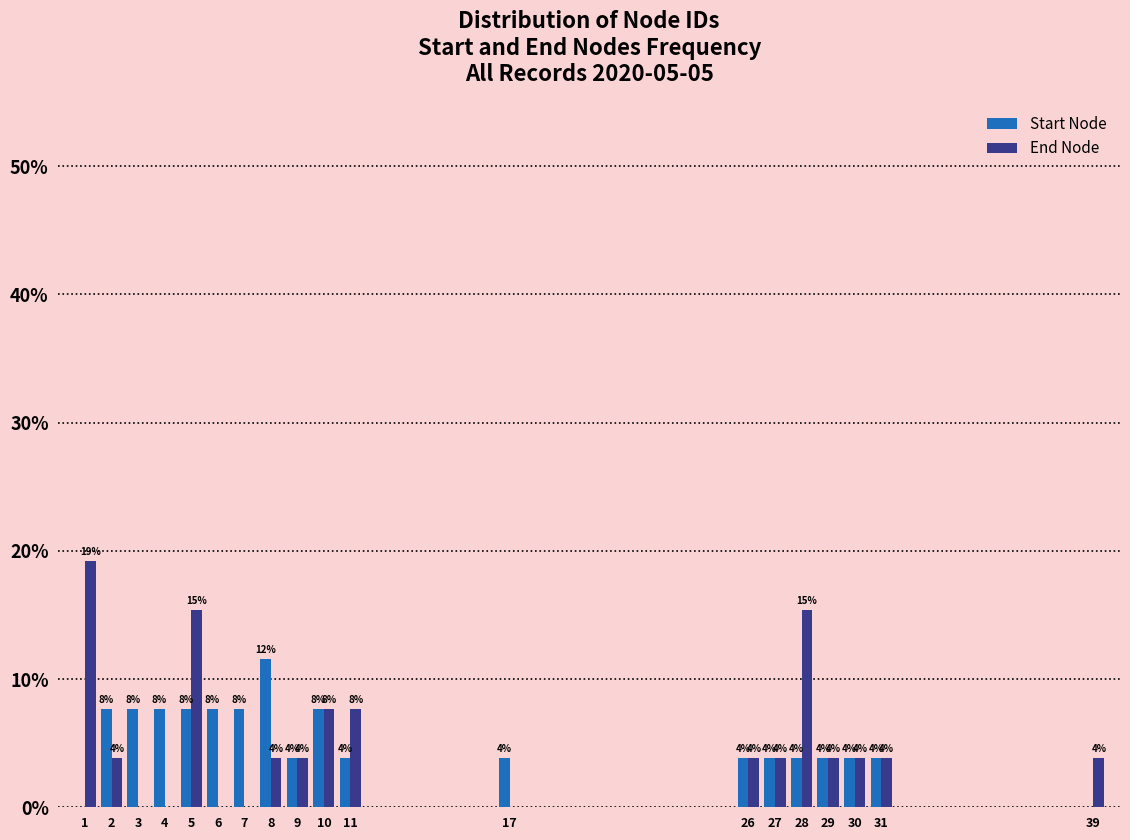

How many groups of bars are there?

19